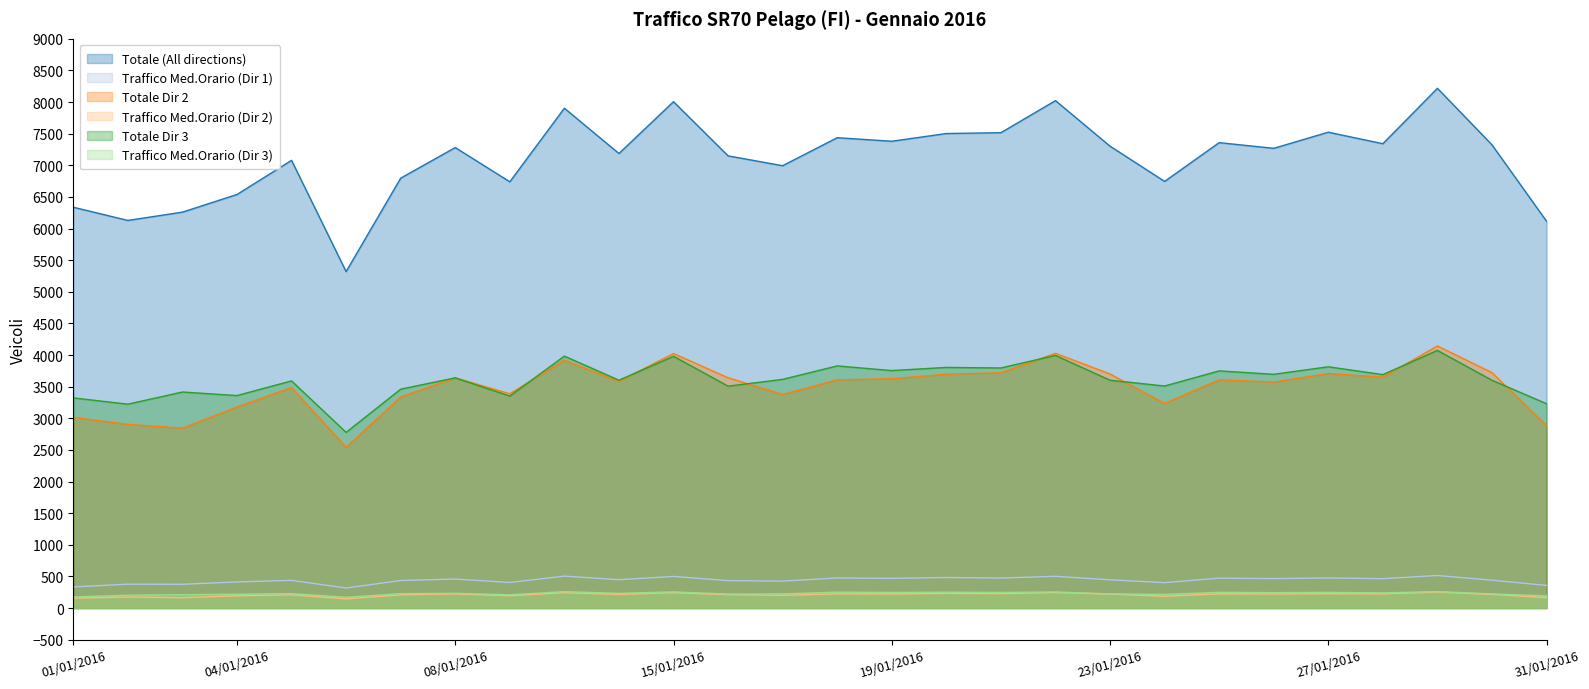

The value of Traffico Med.Orario (Dir 1) at 24/01/2016 is 402. True or false?

True